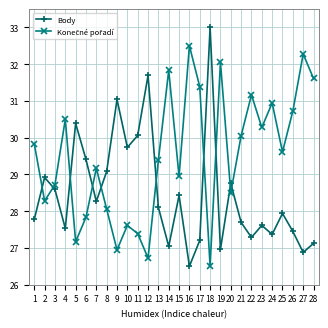

The Body series shows 27.6 at 23. True or false?

True